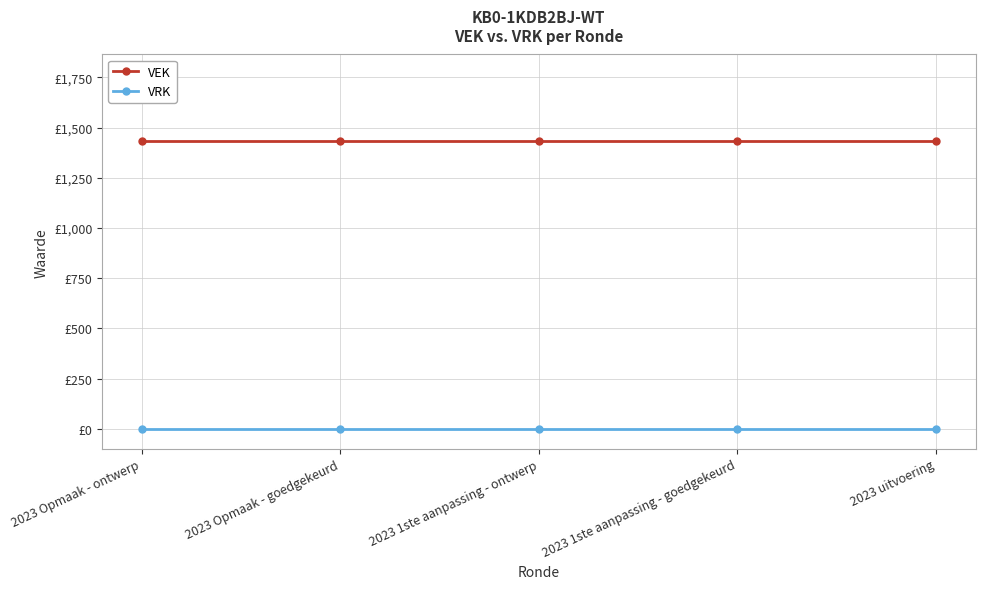

True or false: VEK has more than 0 points higher than both neighbors.

False